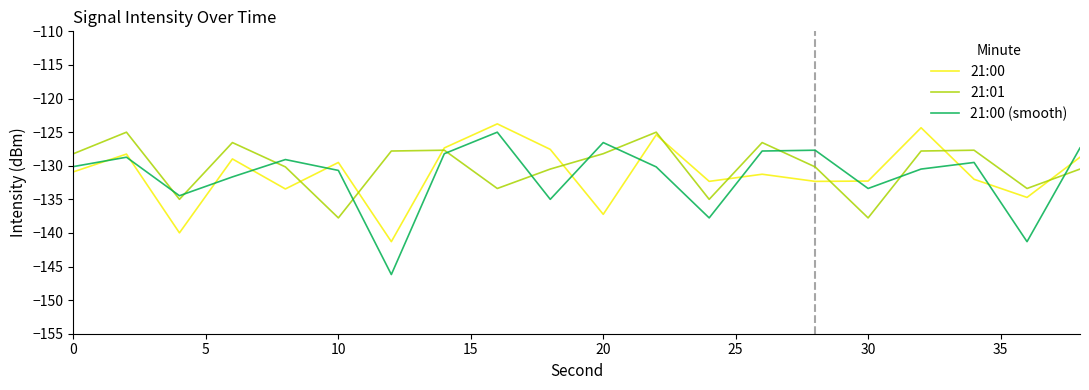

What is the highest value of the 21:00 (smooth) series?

-125.0